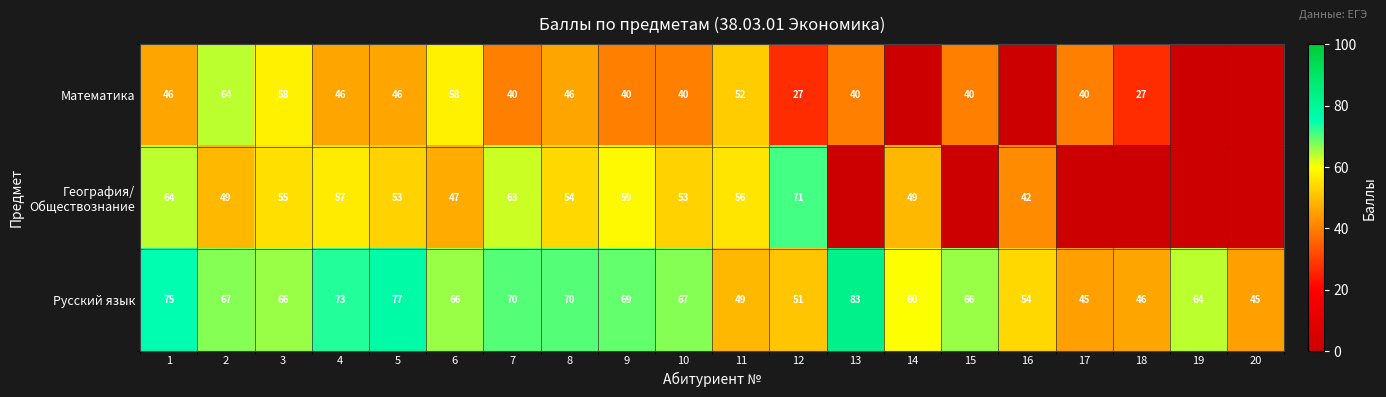

Which label corresponds to the smallest value in the chart?

14